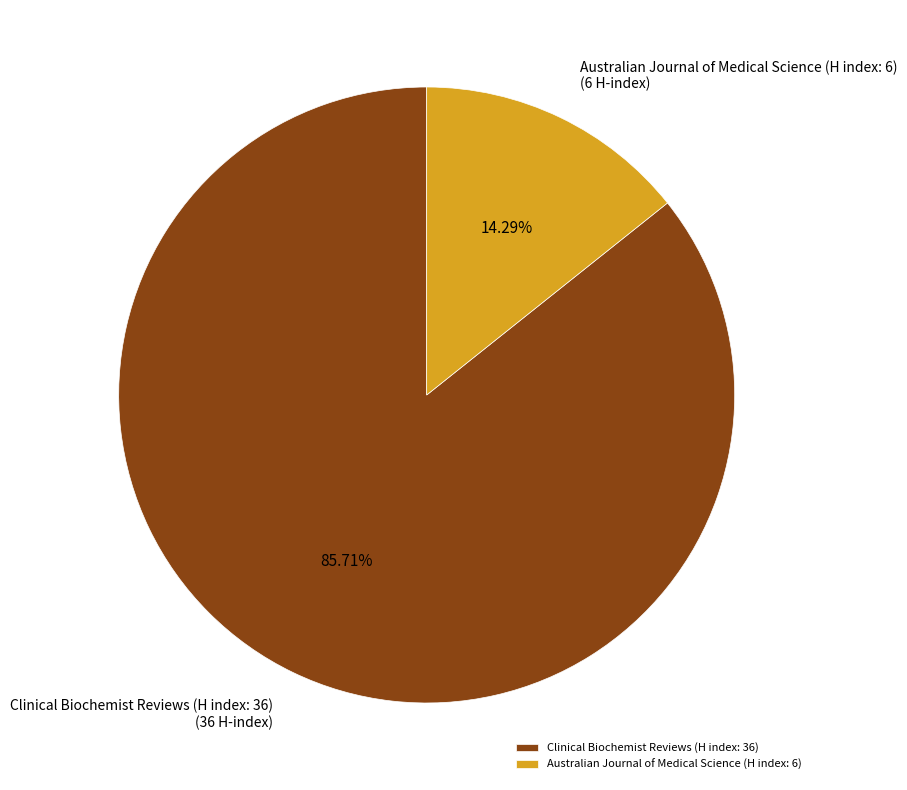

To the nearest percent, what percentage of the pie is Clinical Biochemist Reviews (H index: 36)?

86%